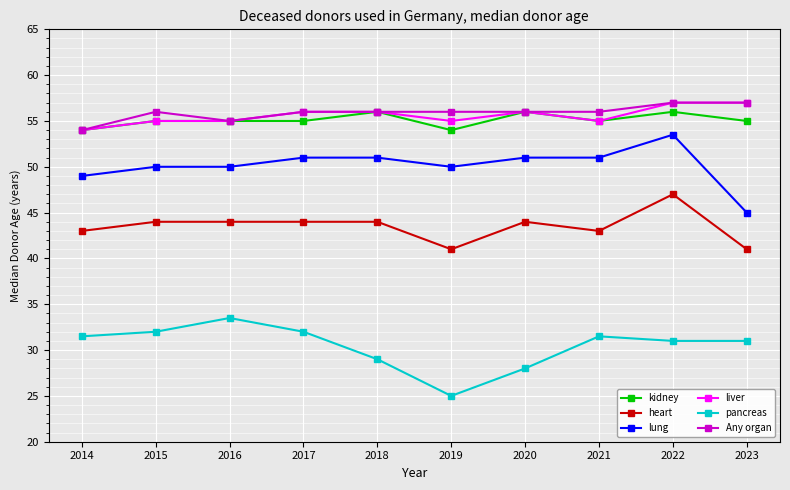

At which category is the sum across all series the highest?

2022